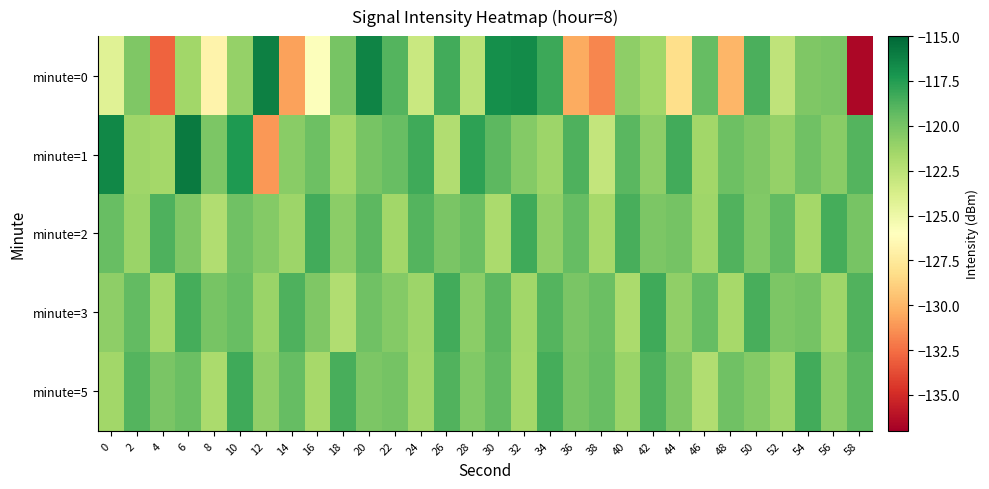

What is the difference between the highest and lowest values at 4?

14.2